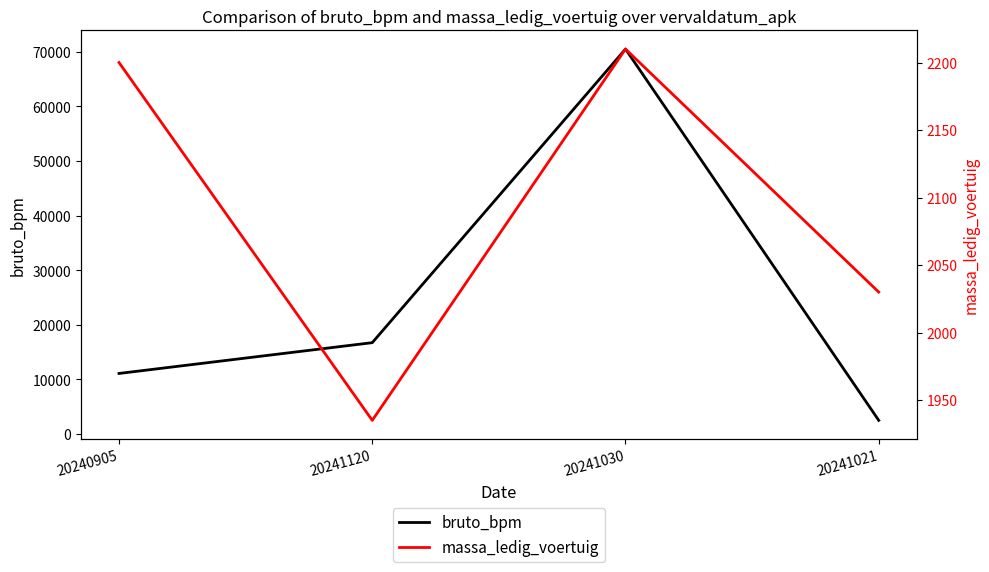

True or false: bruto_bpm has more than 2 points higher than both neighbors.

False